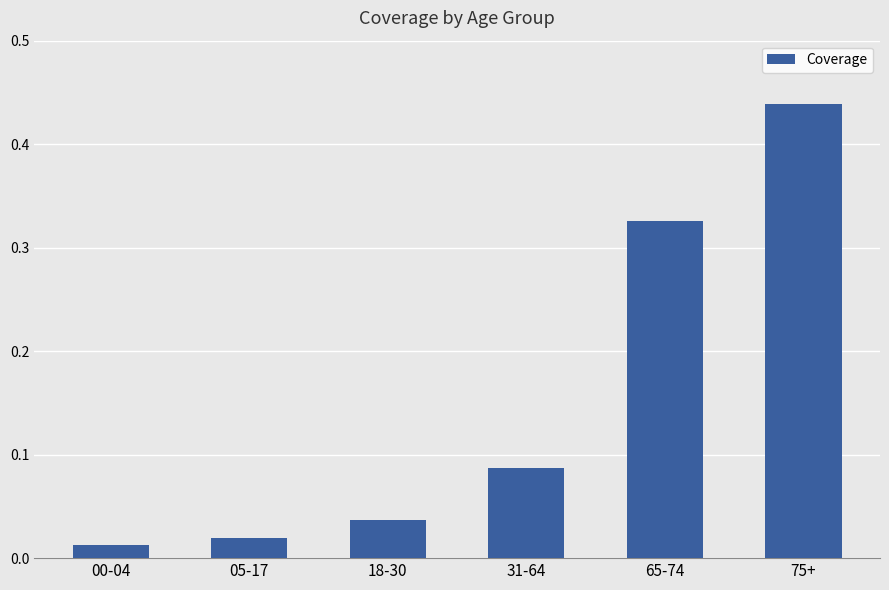

What is the sum of all values?

0.9